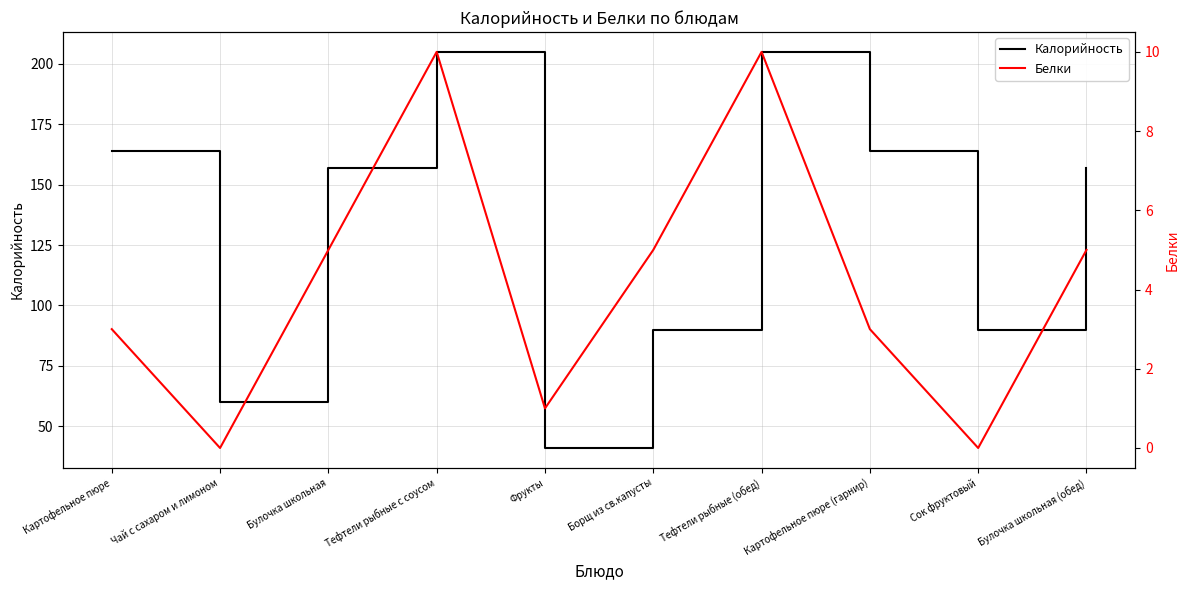

Which label corresponds to the smallest value in the chart?

Чай с сахаром и лимоном